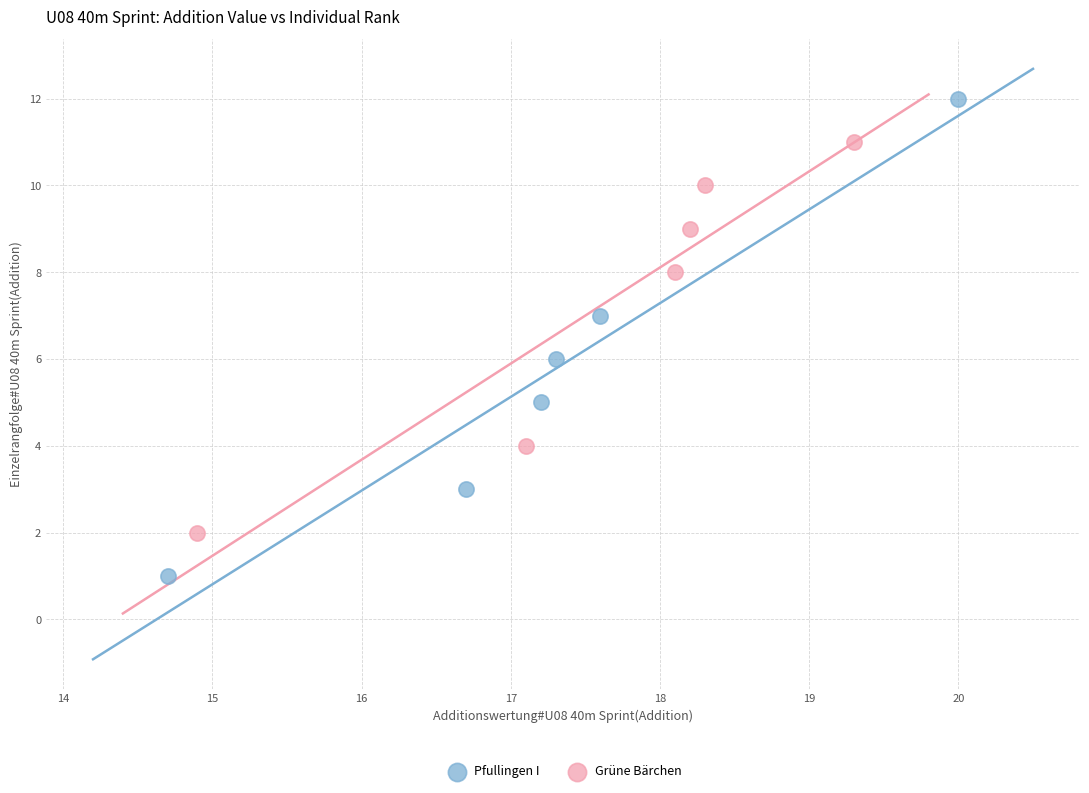

What are all the series names shown in the legend?

Pfullingen I, Grüne Bärchen